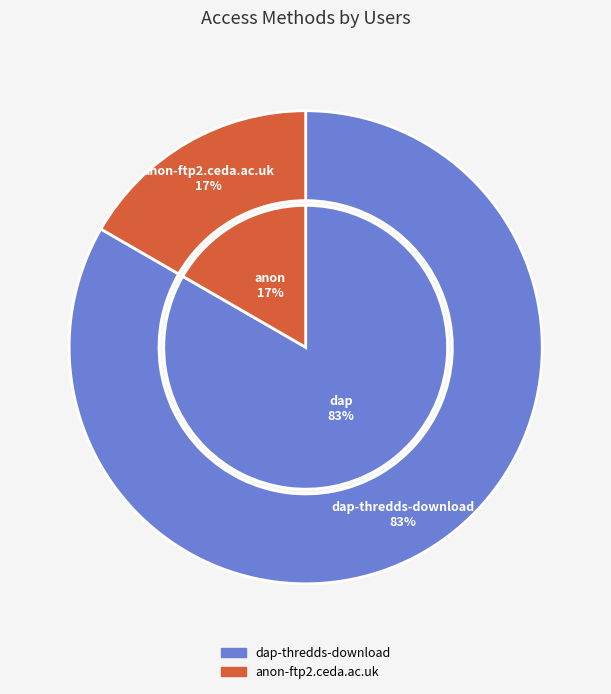

What percentage is the dap-thredds-download slice, to the nearest percent?

83%